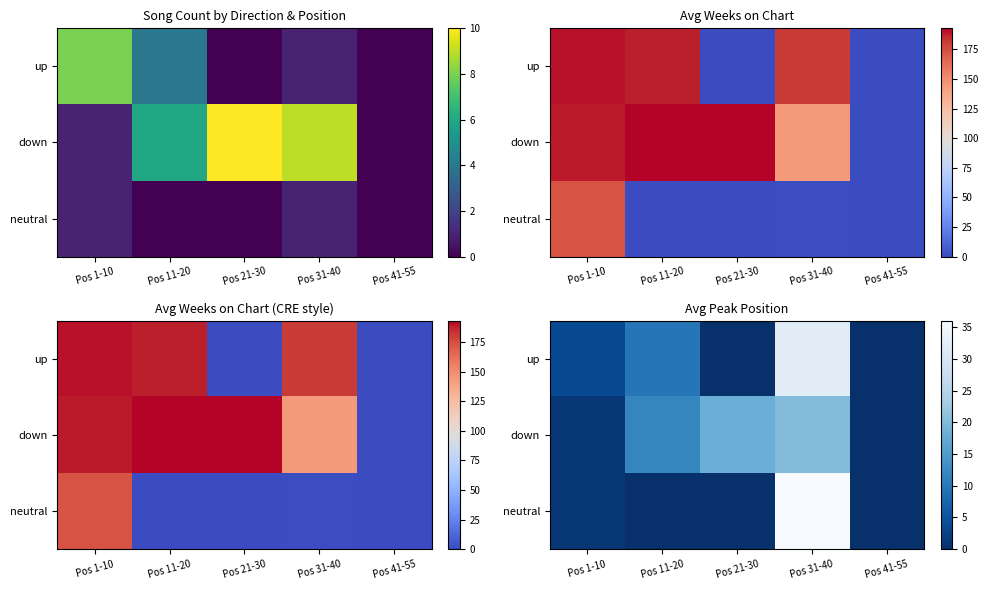

At which label is up closest to 16?

Pos 11-20